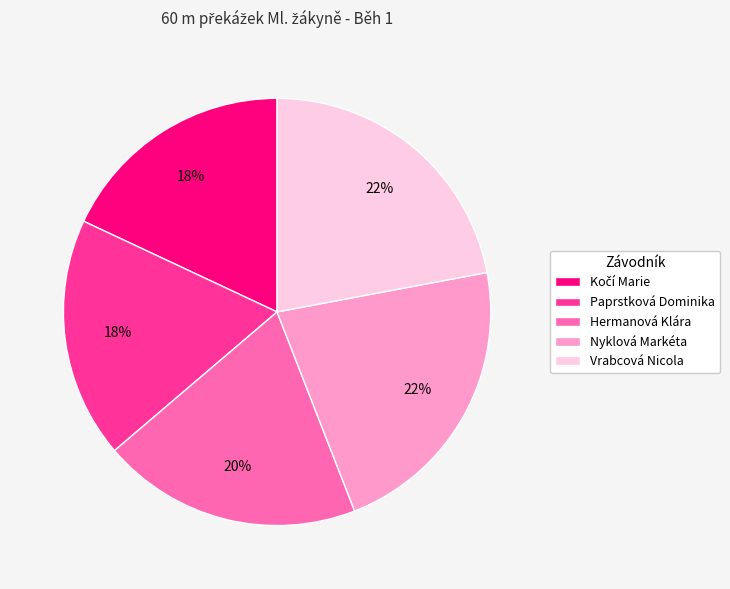

The Nyklová Markéta slice represents 32% of the pie. True or false?

False